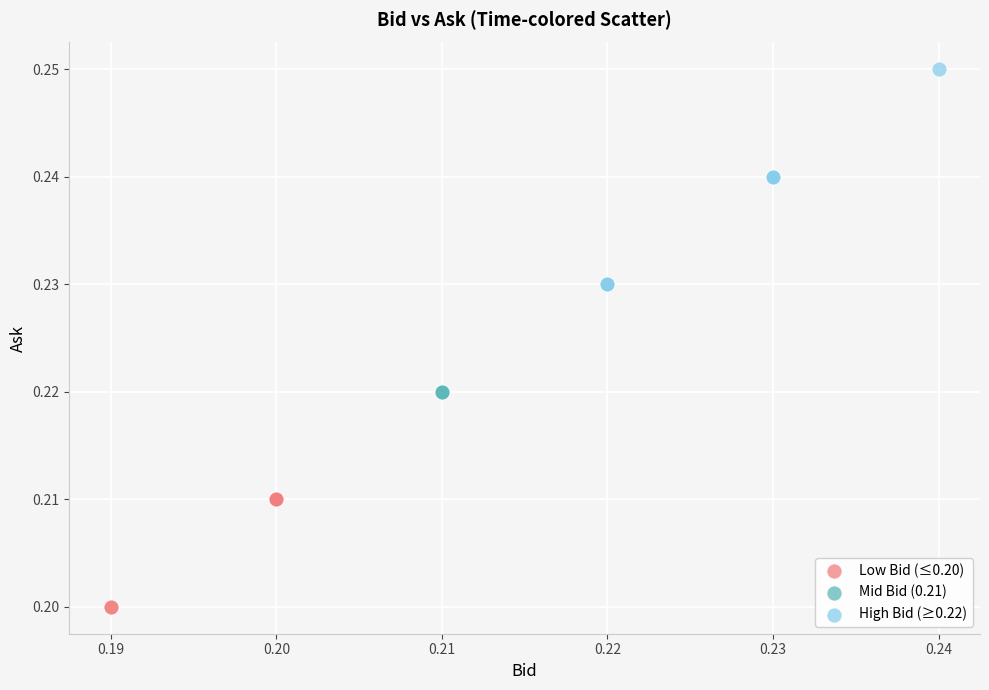

Which series contains the lowest Y value?

Low Bid (≤0.20)